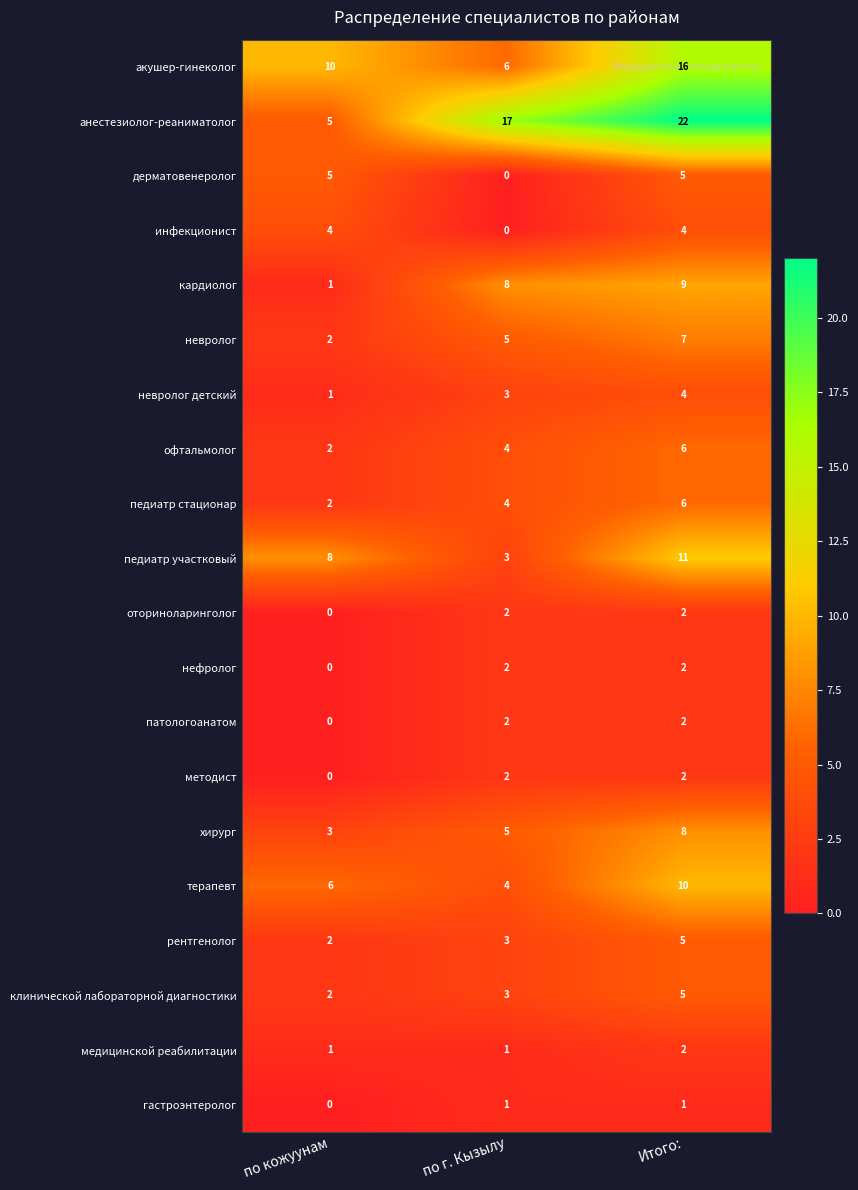

What value does the инфекционист series have at по кожуунам?

4